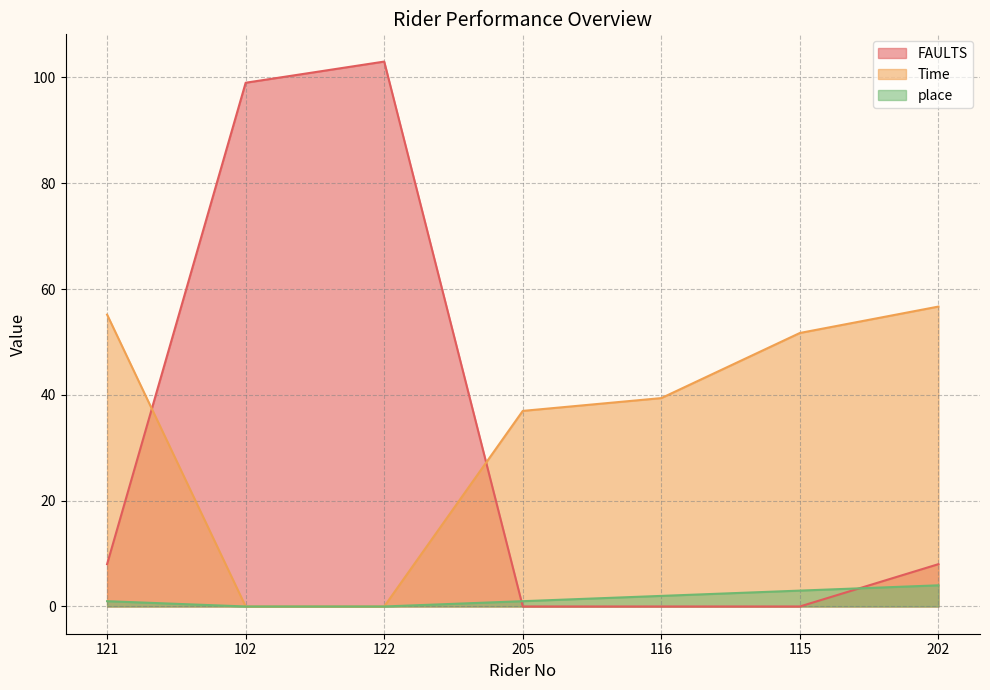

The value of Time at 102 is -21.4. True or false?

False